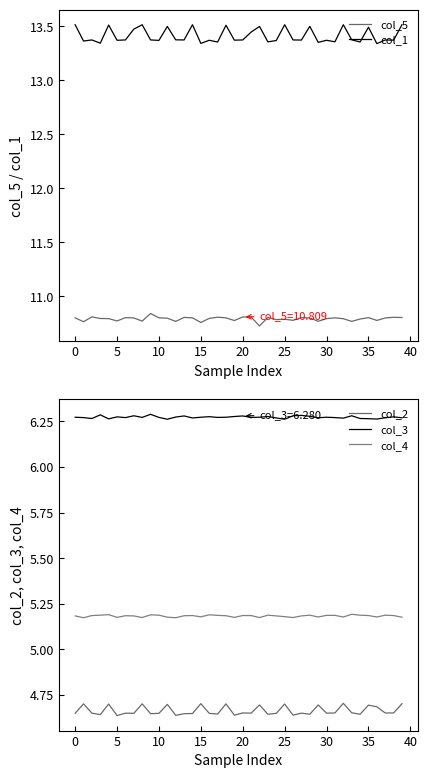

What is the value of the col_5 point at the 36th from the left?

10.8